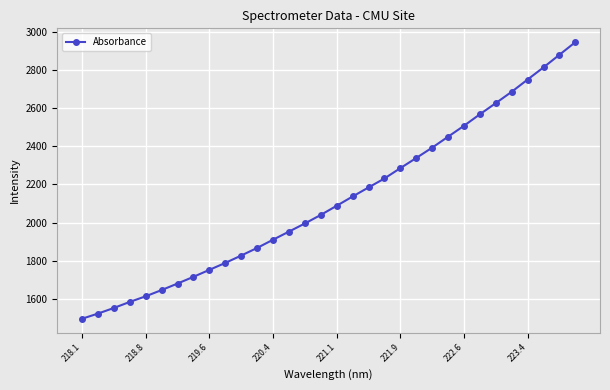

How many lines are shown in the chart?

1